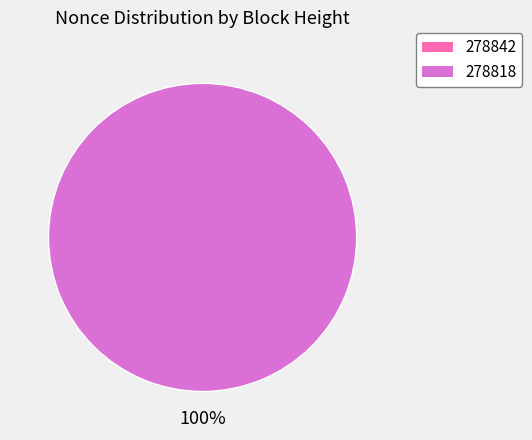

Combined, what portion of the pie is 278842 and 278818?

100.0%